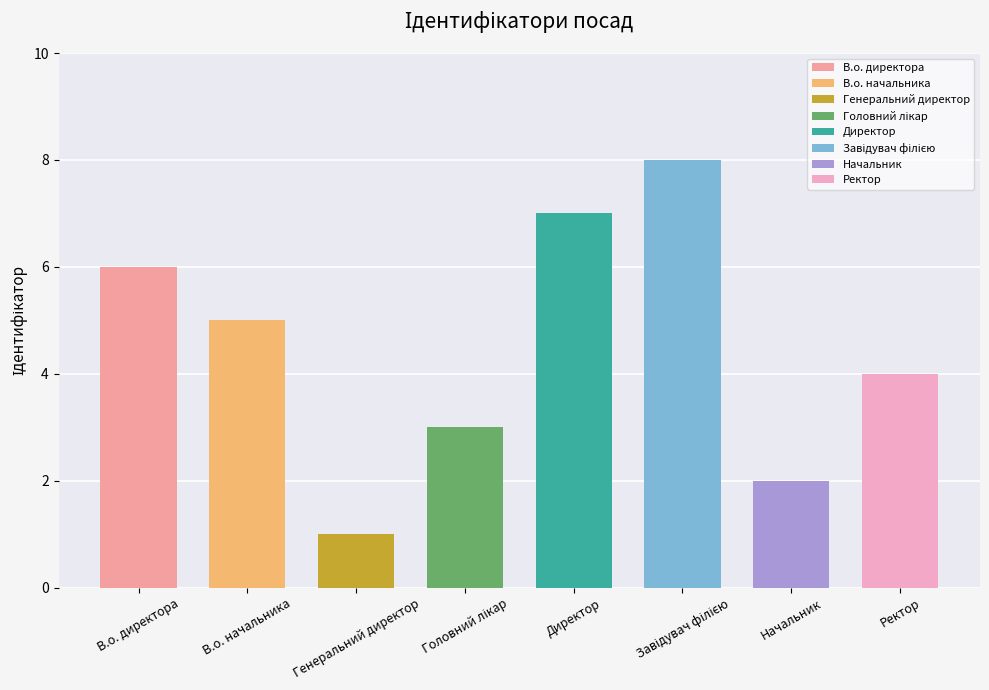

Is it true that the value at Головний лікар is 3?

True